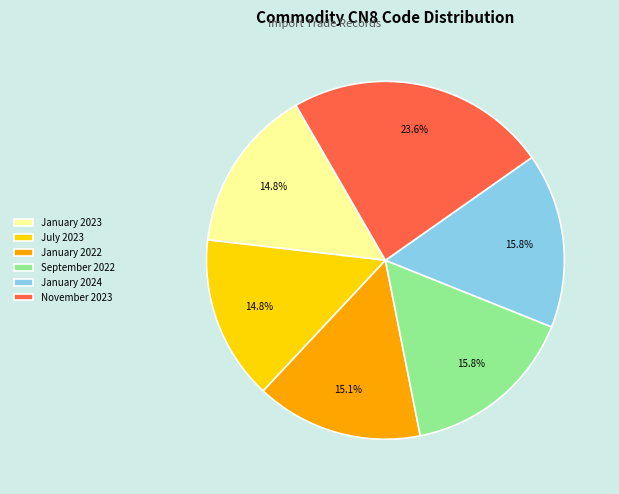

Between September 2022 and January 2023, which is larger?

September 2022